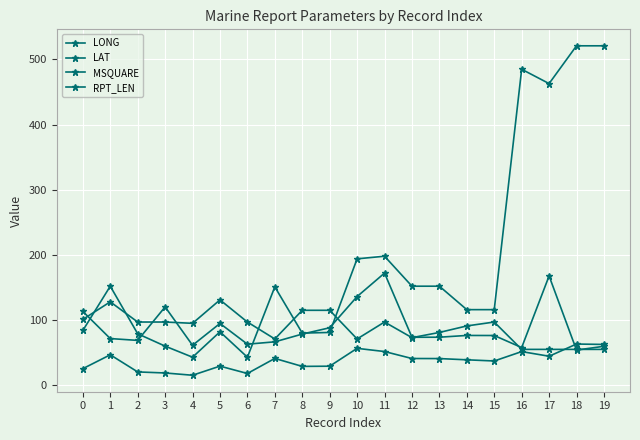

How many categories are shown in the chart?

20